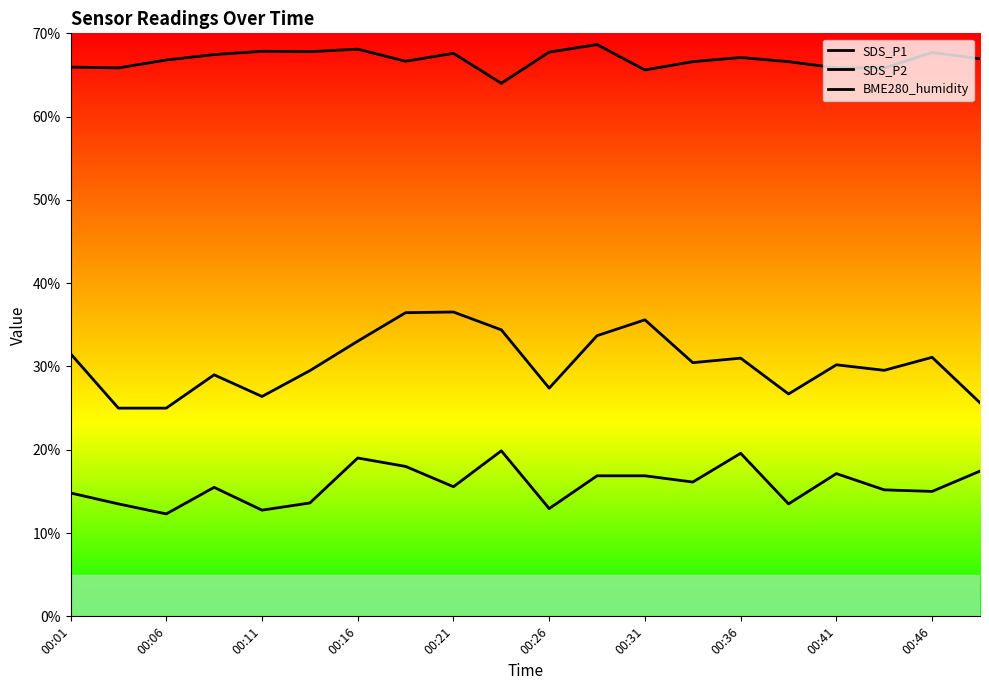

Is this an area chart (filled region under the line)?

No